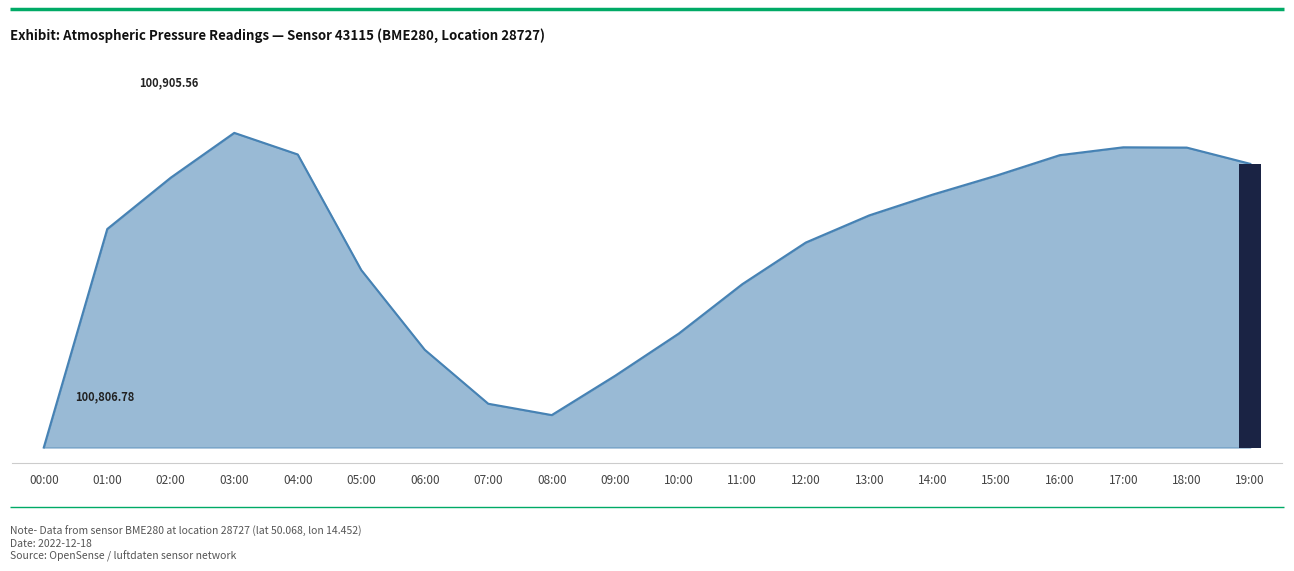

Reading left to right, extract all data points from this chart.

0.0	68.6	84.7	98.8	92.0	55.7	30.7	13.8	10.2	22.6	35.8	51.3	64.4	72.9	79.4	85.4	91.8	94.2	94.2	89.1